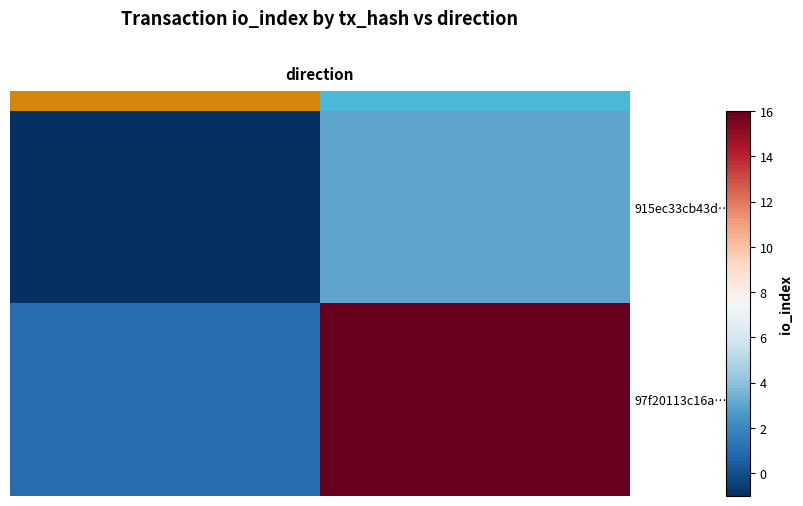

What is the total value across all series at 1?

19